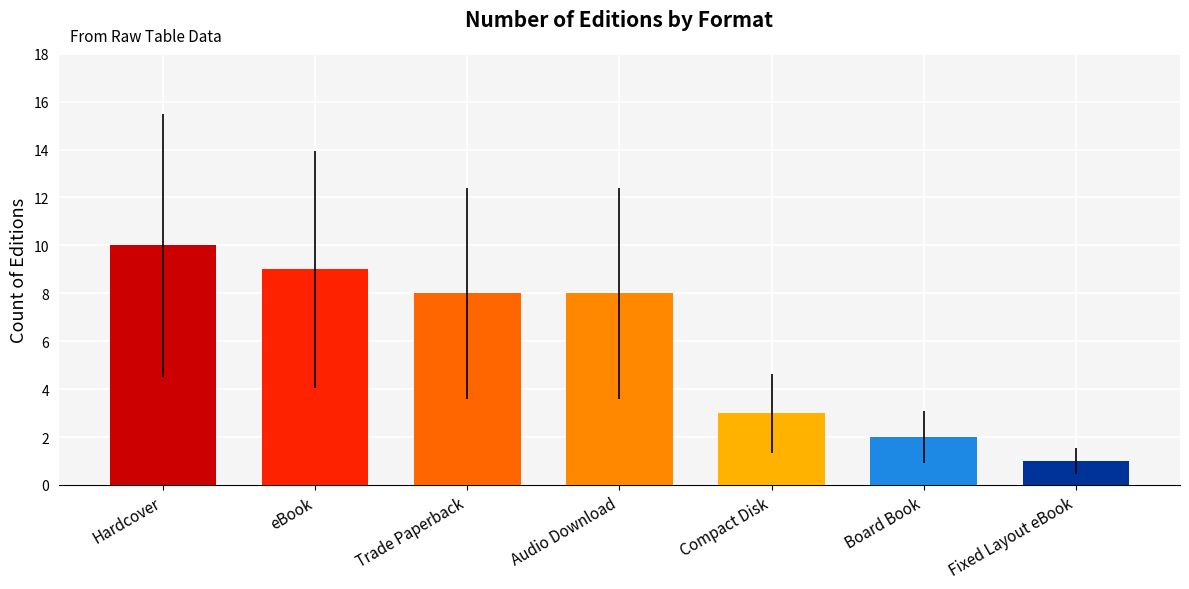

What is the sum of the values at Audio Download and Trade Paperback?

16